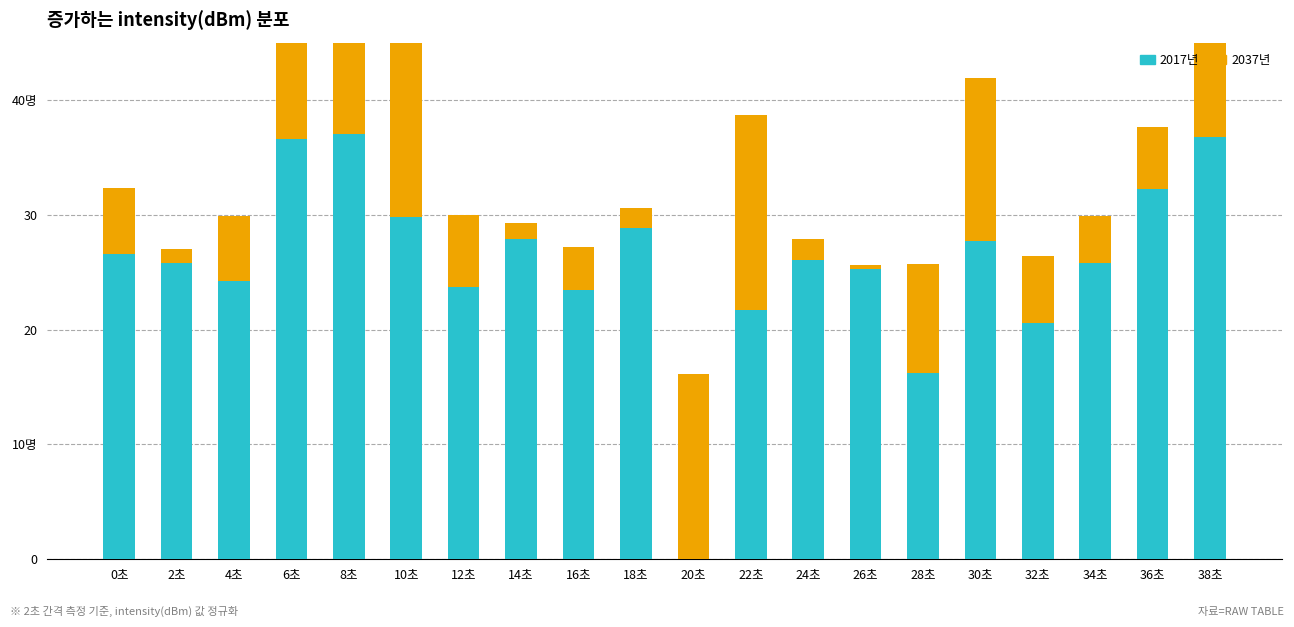

At which label does 2017년 first exceed 26?

0초